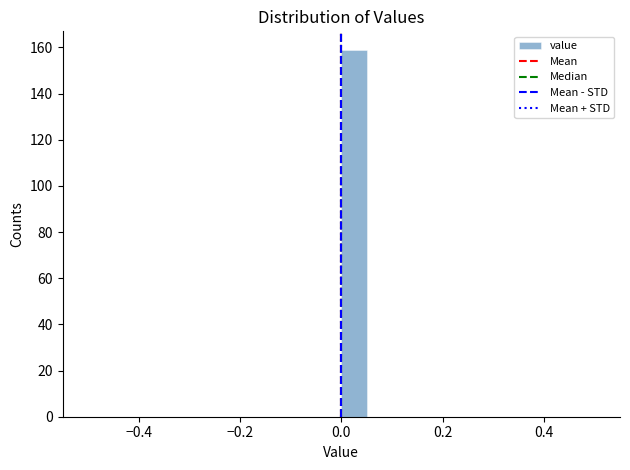

Around what value on the x-axis is the tallest bar? Give the approximate position of its centre, as read against the axis.

0.02